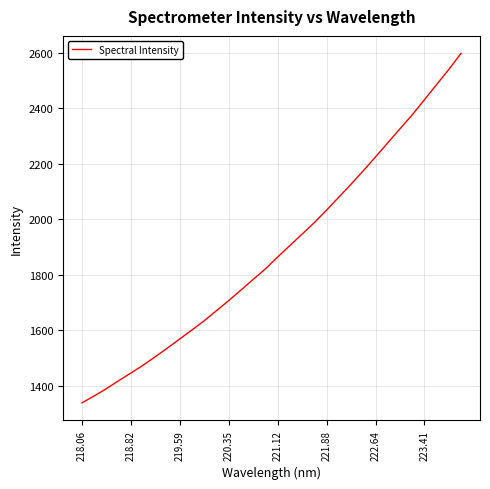

What is the maximum value shown in the chart?

2597.0